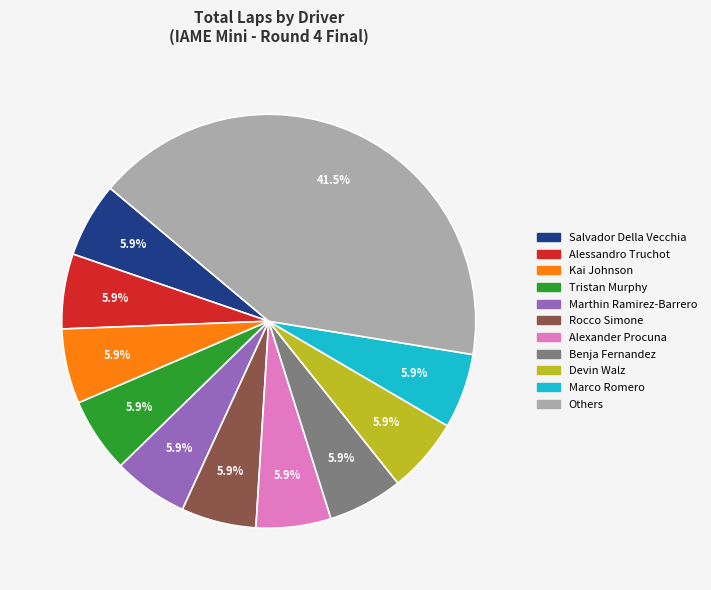

What is the total percentage of Marthin Ramirez-Barrero and Alexander Procuna?

11.7%